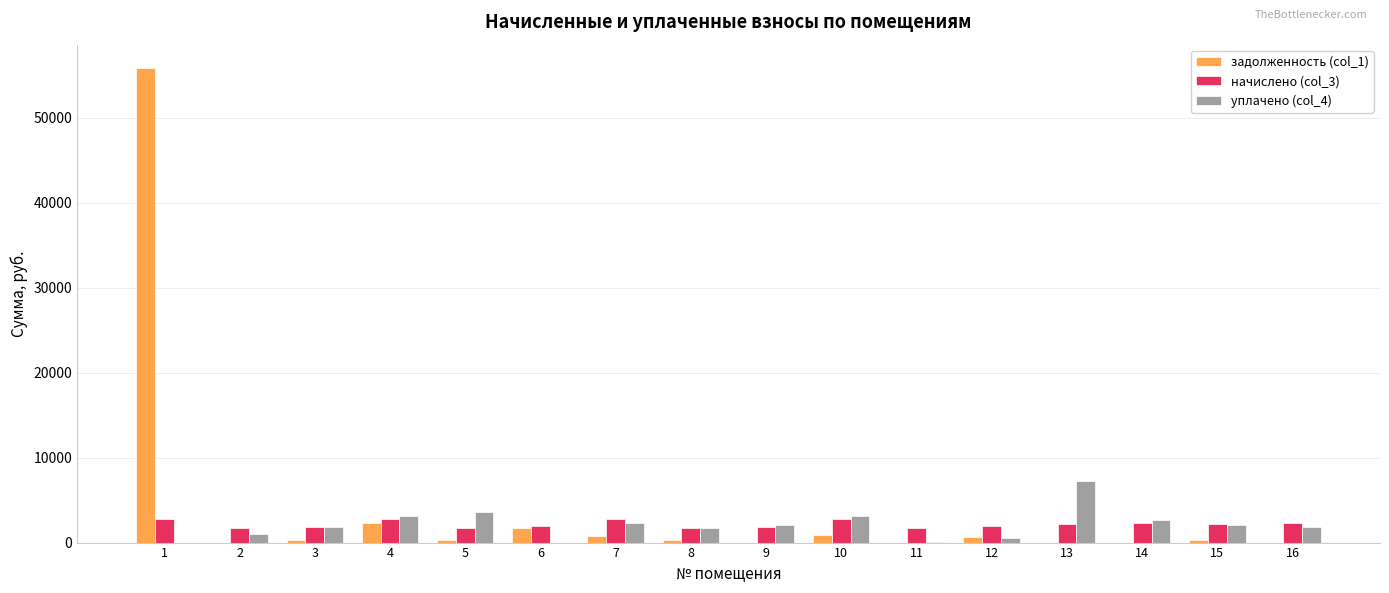

The value of начислено (col_3) at 15 is 2145.5. True or false?

True